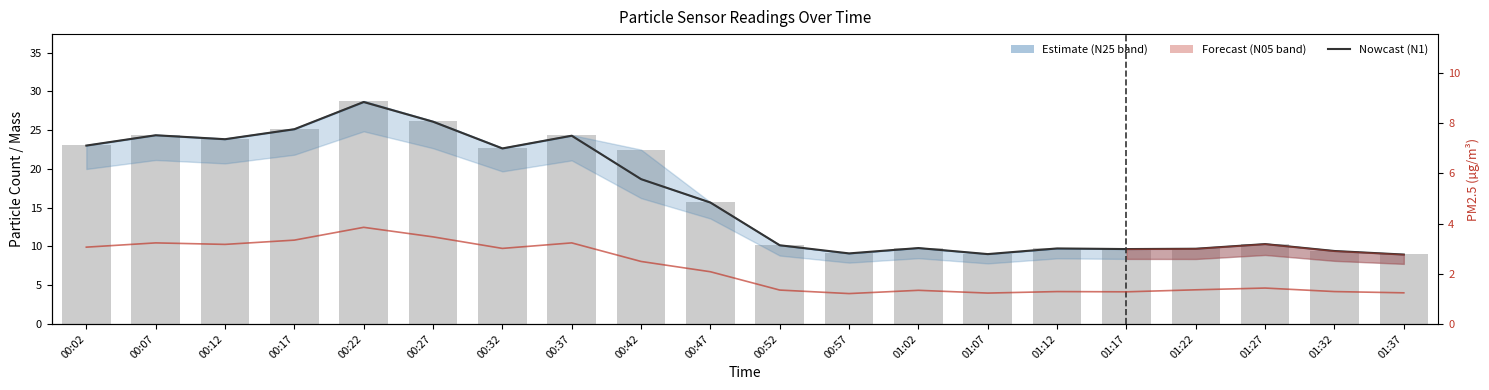

What is the sum of all N10 values?

333.2